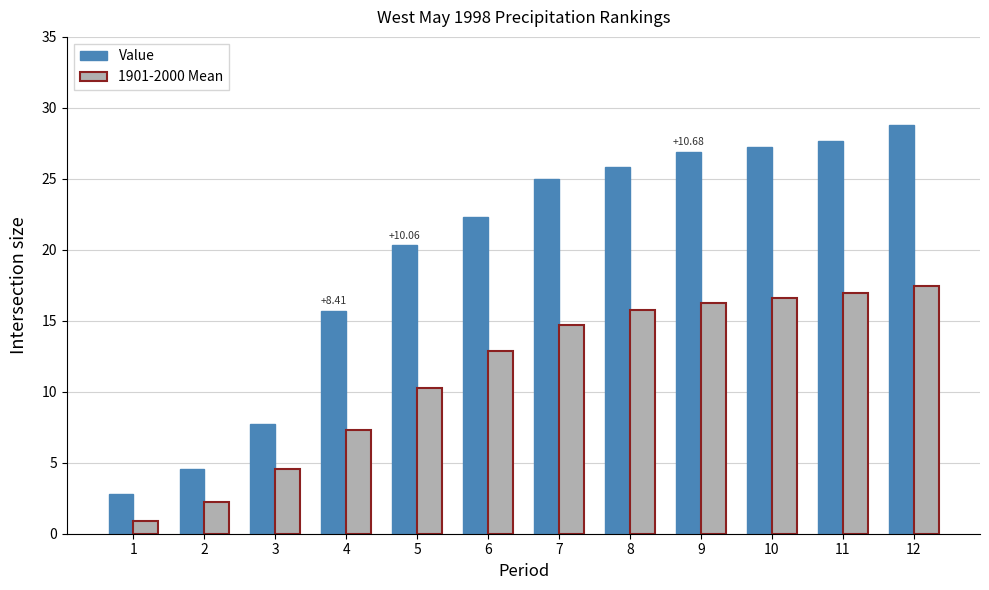

Rank the categories by 1901-2000 Mean value from highest to lowest.

12, 11, 10, 9, 8, 7, 6, 5, 4, 3, 2, 1